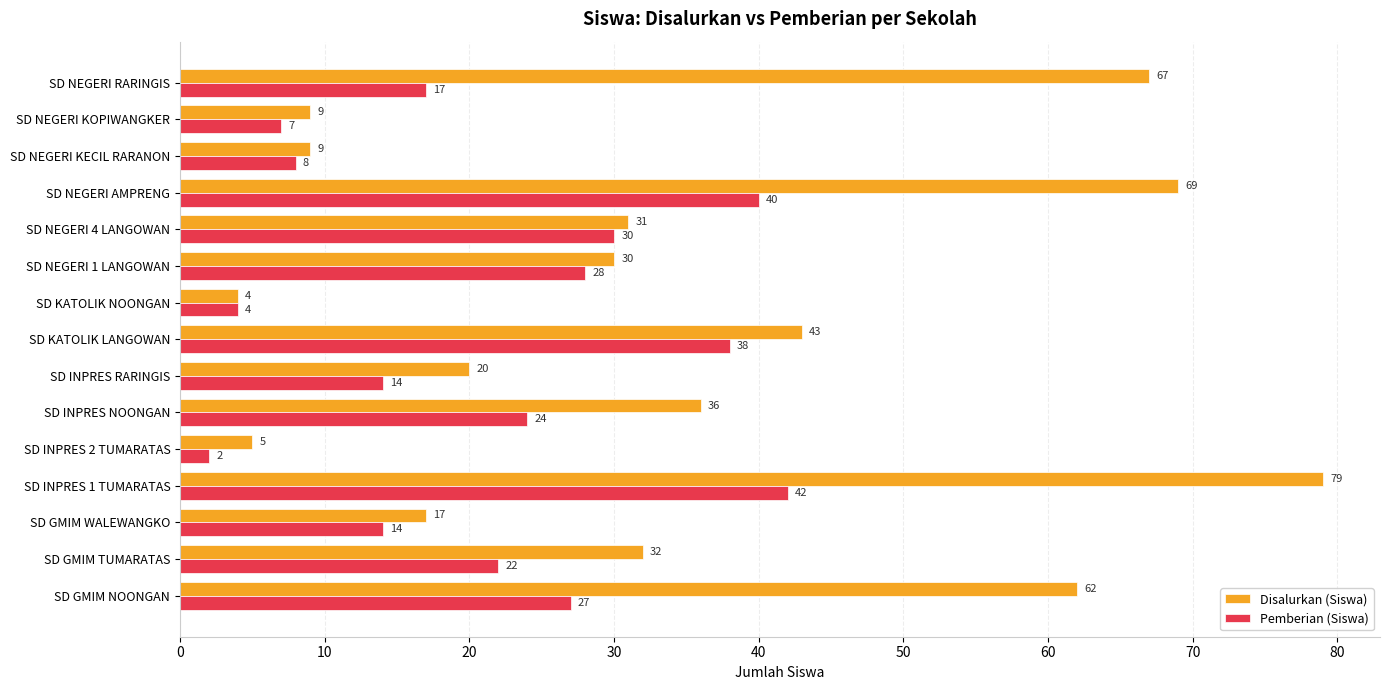

Is the value of Disalurkan (Siswa) at SD NEGERI 4 LANGOWAN greater than the value of Pemberian (Siswa) at SD INPRES RARINGIS?

Yes